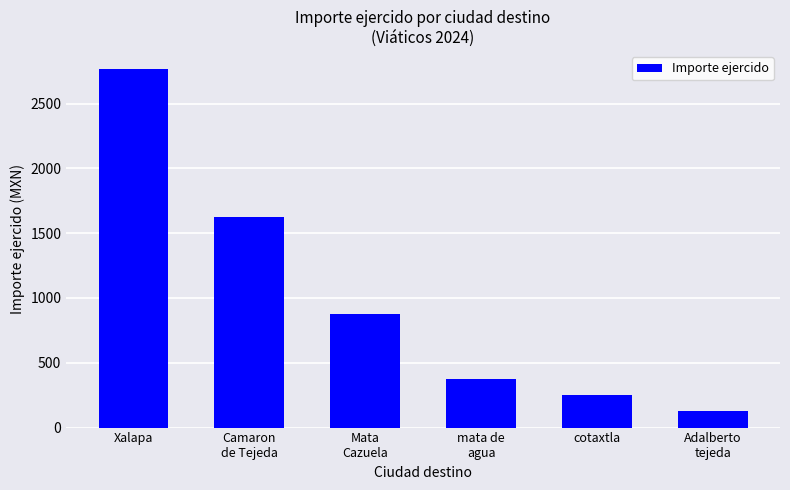

What is the difference between the second highest and second lowest values?

1375